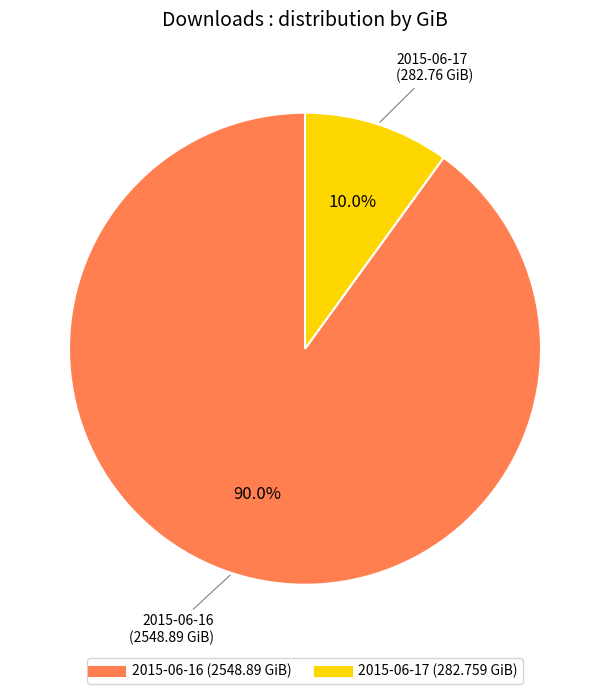

Is it true that 2015-06-16 is 95% of the pie?

False